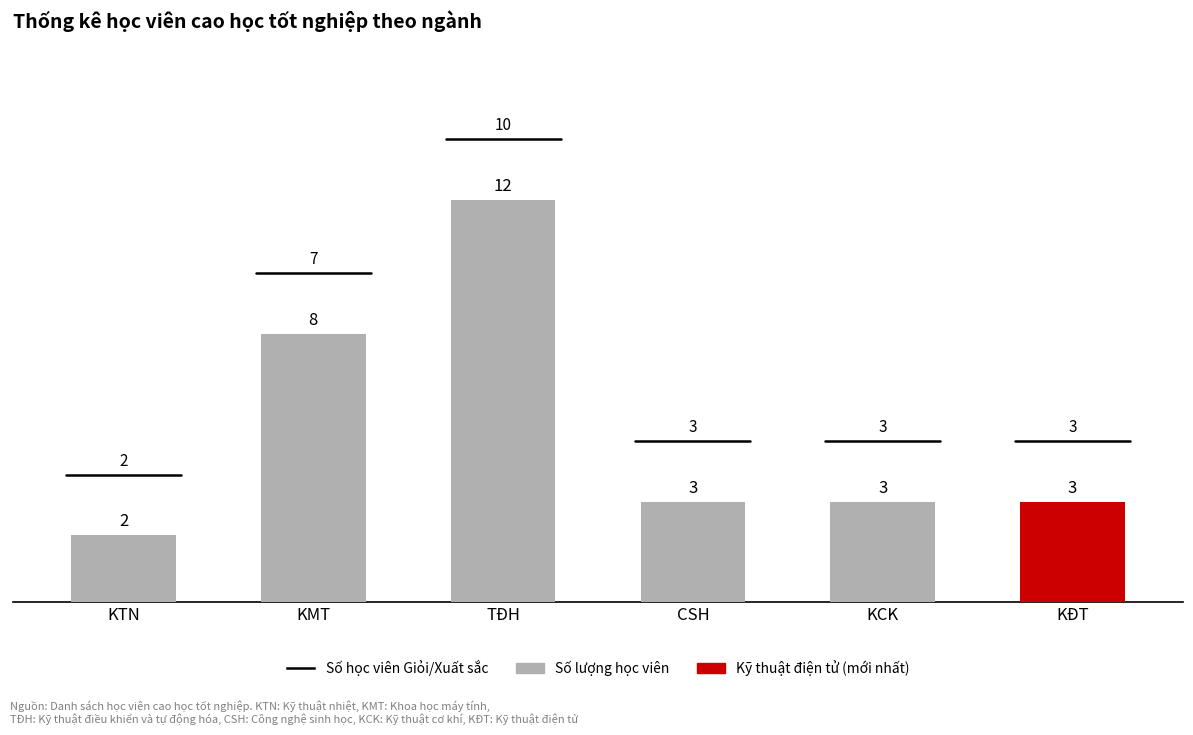

Count the values in the range 3 to 8.

4